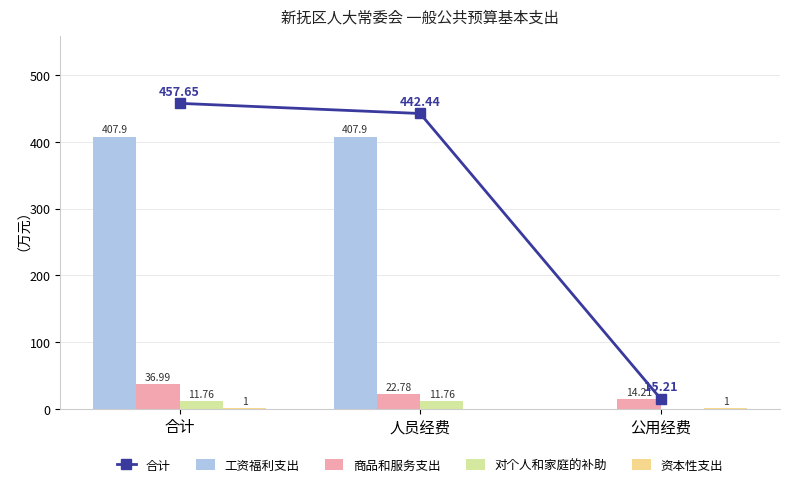

Where is 商品和服务支出 nearest to the value 25?

人员经费